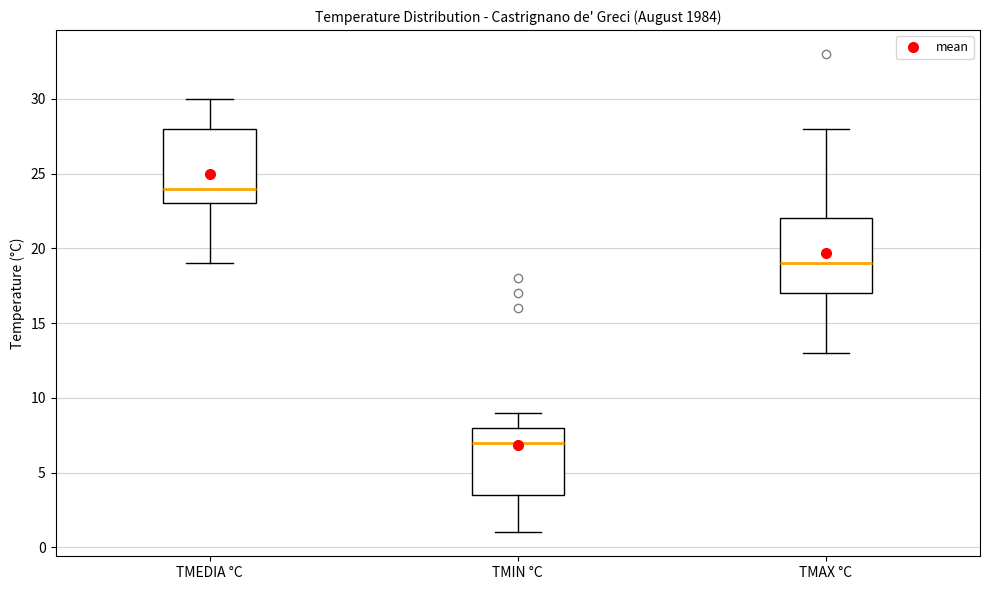

Reading left to right, transcribe this box plot: for each box, give where its median line is, the range the box spans, and where its two whiskers end, as read against the y-axis. The values are not printed on the chart, so give them approximately, as read against the axis.

TMEDIA °C: median 24.0, box 23.0 to 28.0, whiskers 19.0 to 30.0
TMIN °C: median 7.0, box 3.5 to 8.0, whiskers 1.0 to 9.0
TMAX °C: median 19.0, box 17.0 to 22.0, whiskers 13.0 to 28.0